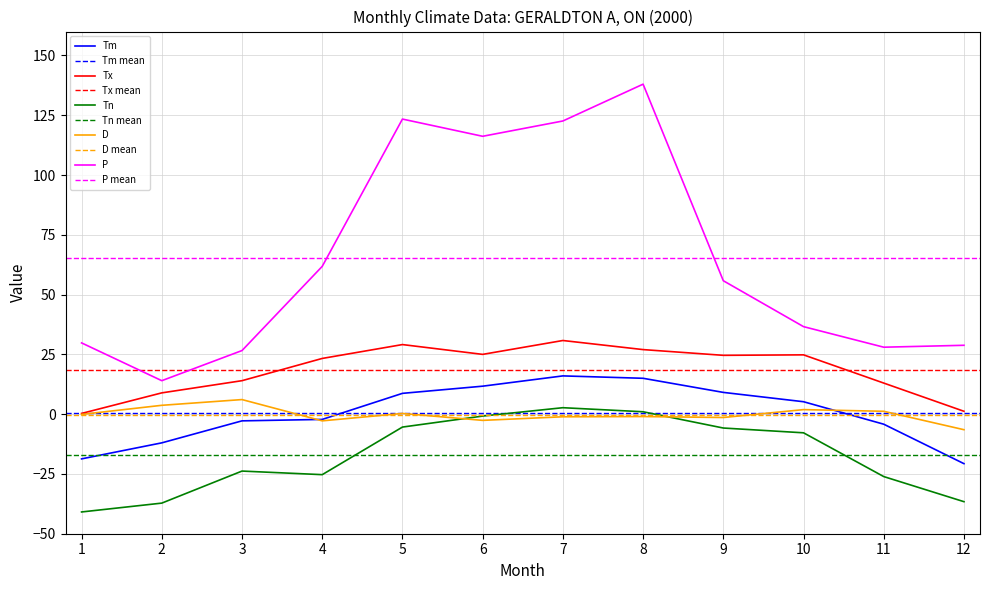

True or false: Tn and Tx intersect in this chart.

False